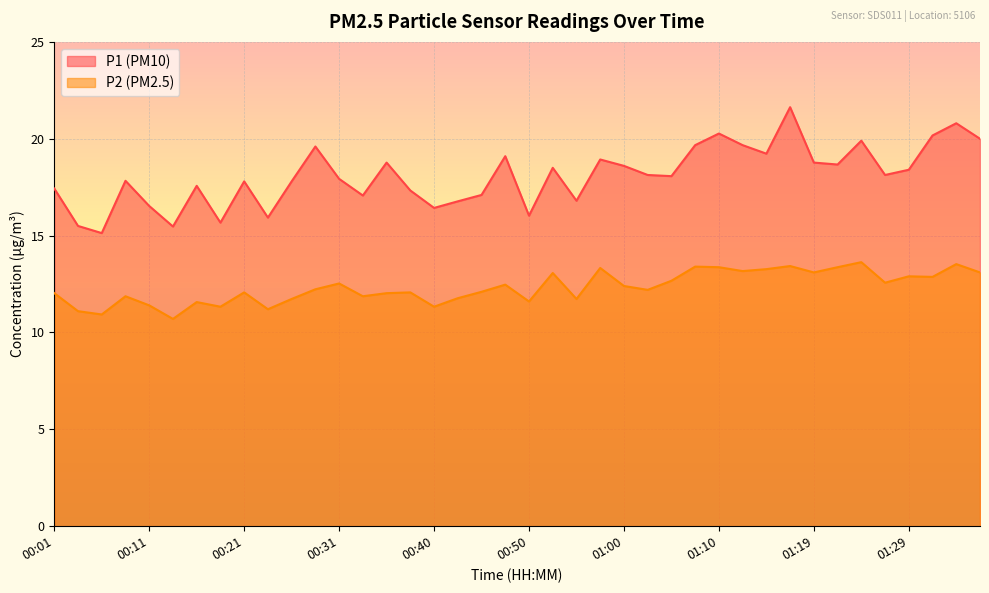

How many lines are shown in the chart?

2